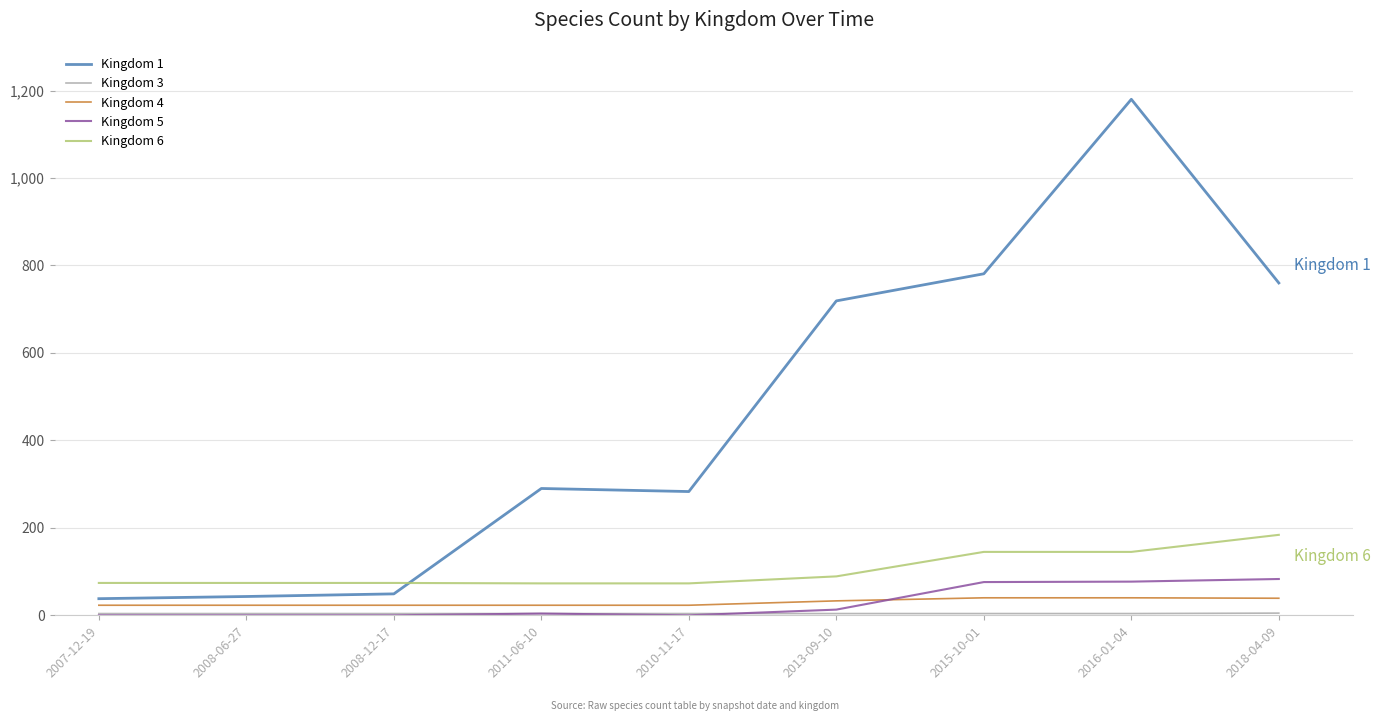

Which series has the largest total across all categories?

Kingdom 1